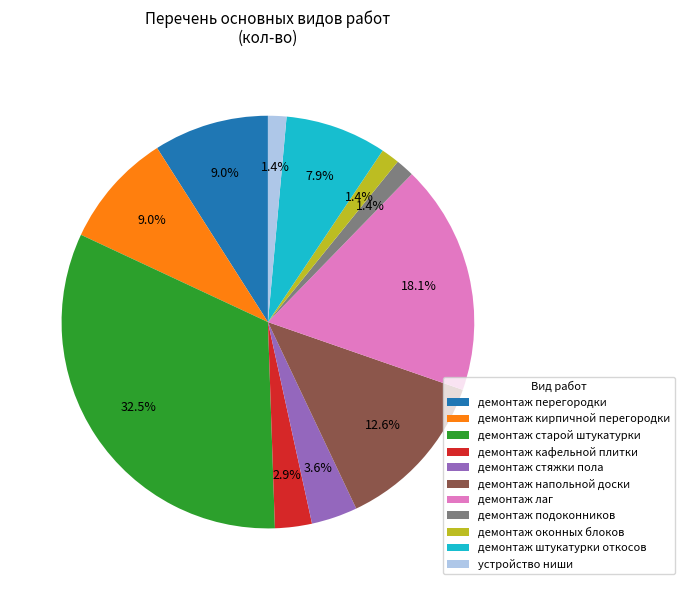

True or false: демонтаж подоконников accounts for 11% of the total.

False